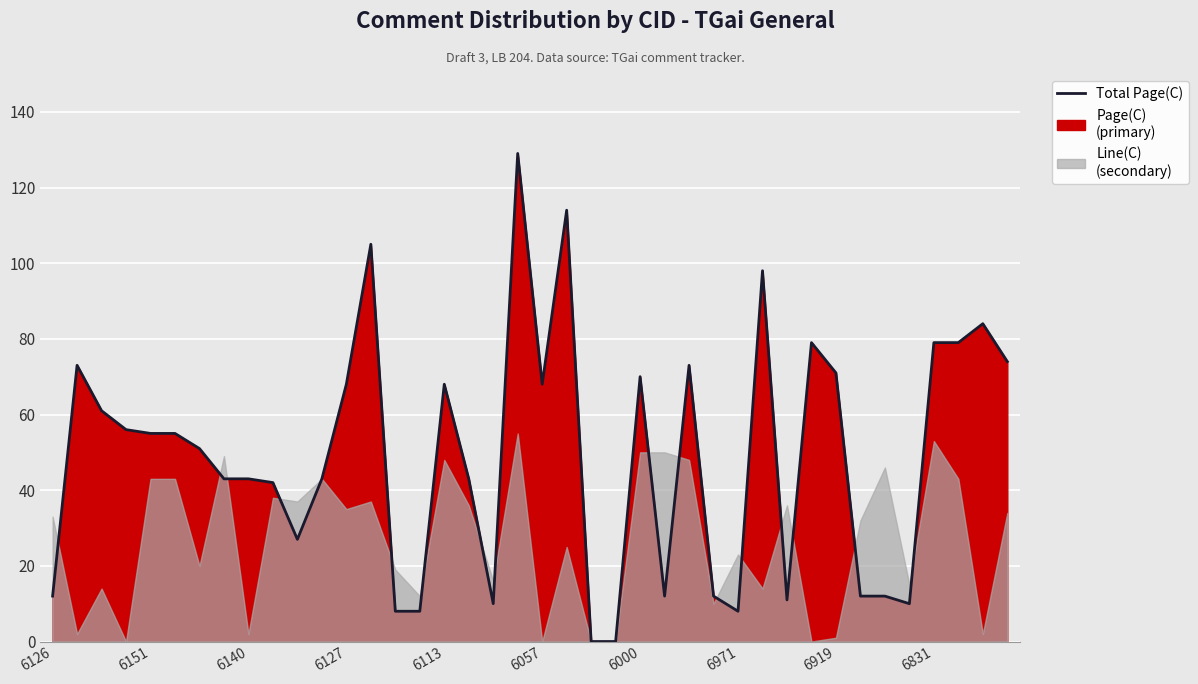

How many data points are less than 55?

20